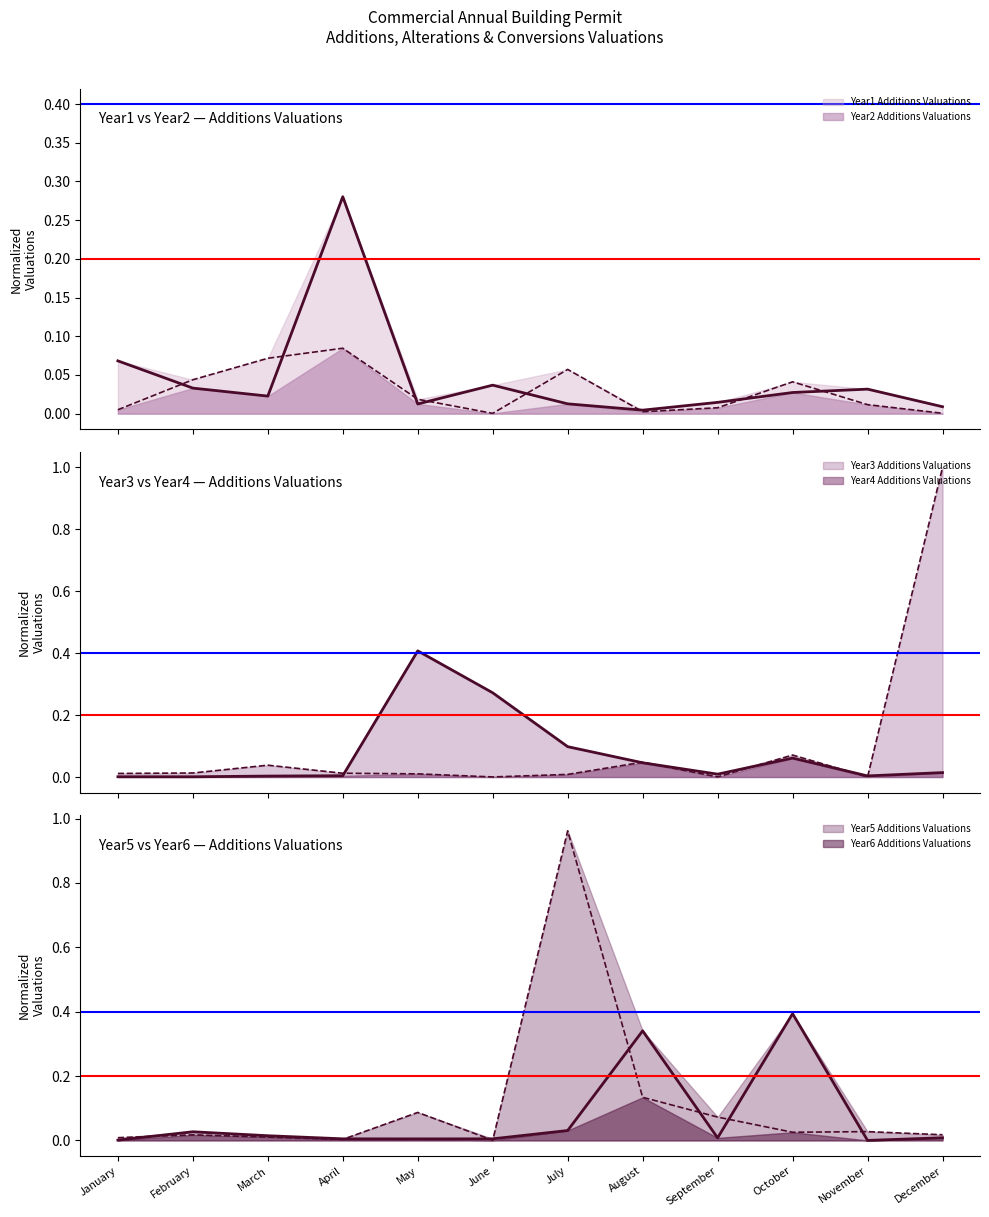

How many intersections are there between Year4 Additions Valuations and Year5 Additions Valuations?

4